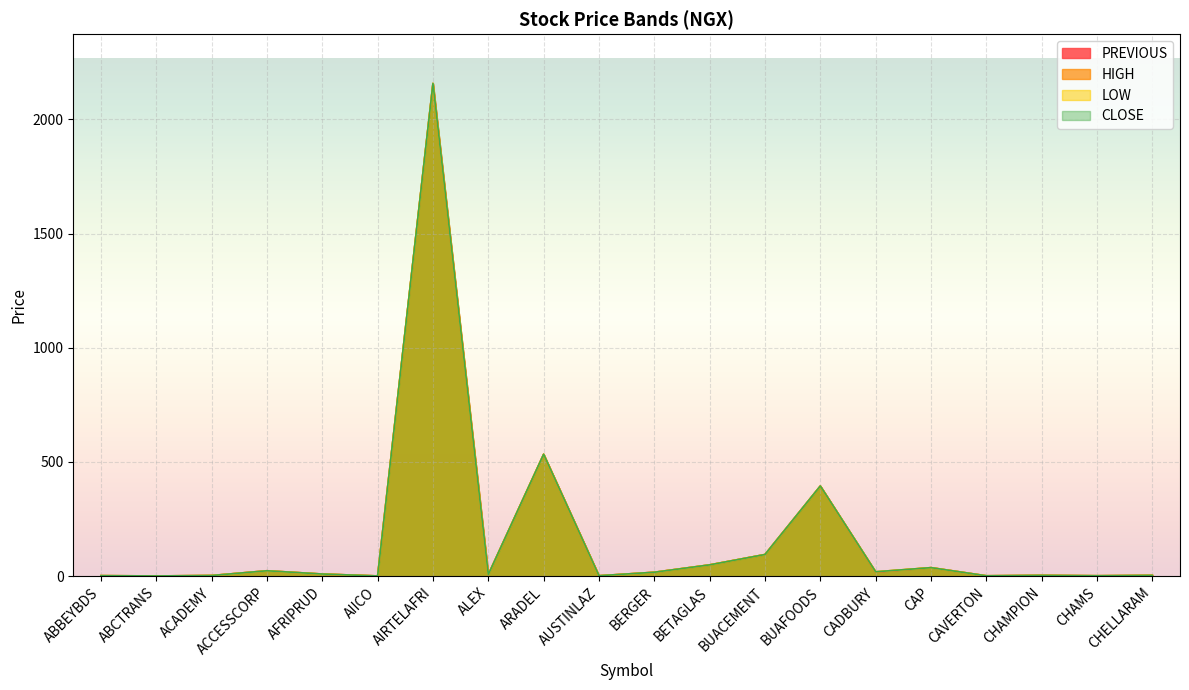

What position from the right is AIICO?

15